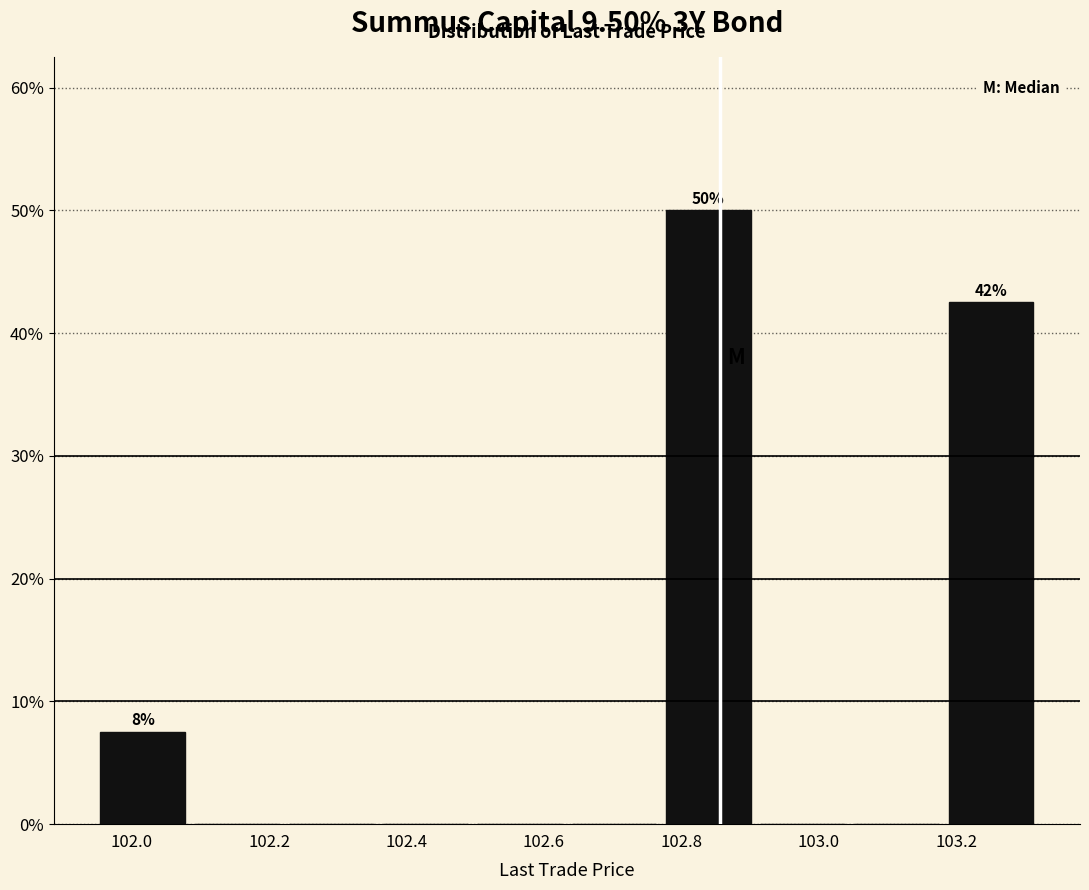

Over which range of the x-axis is the bar tallest?

102.78 to 102.90